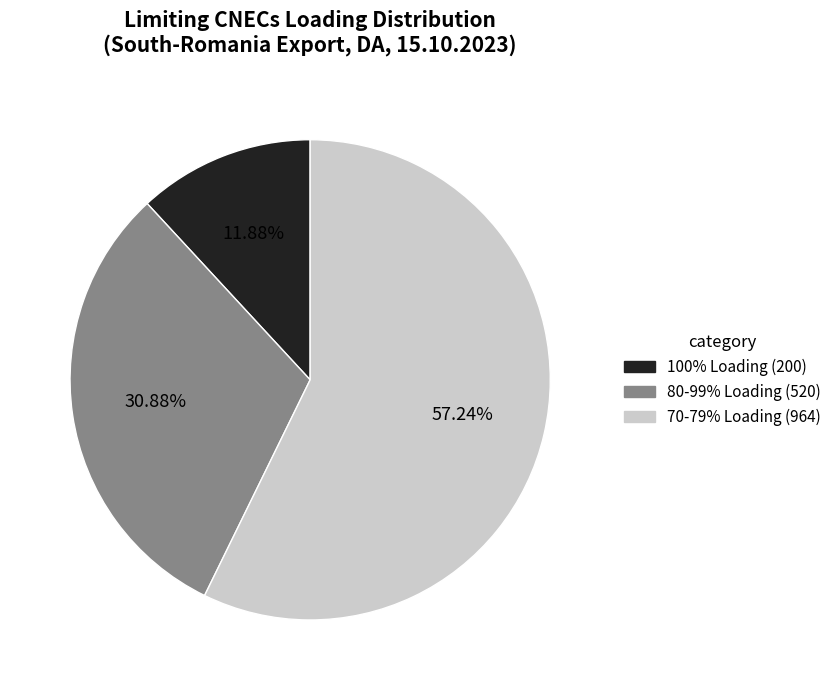

Is there any slice that represents more than half of the pie?

Yes